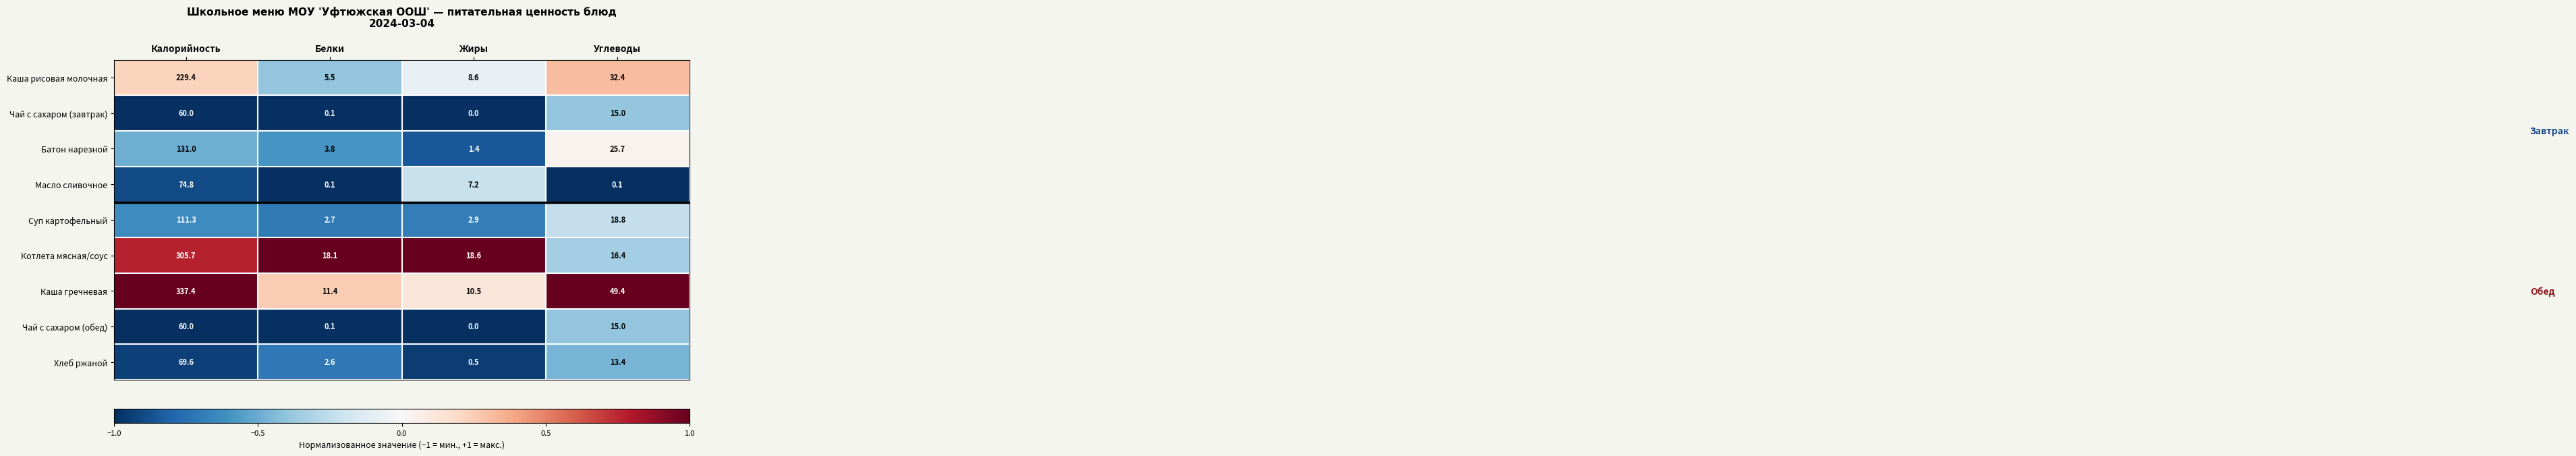

Which series has the widest spread of values?

Каша гречневая